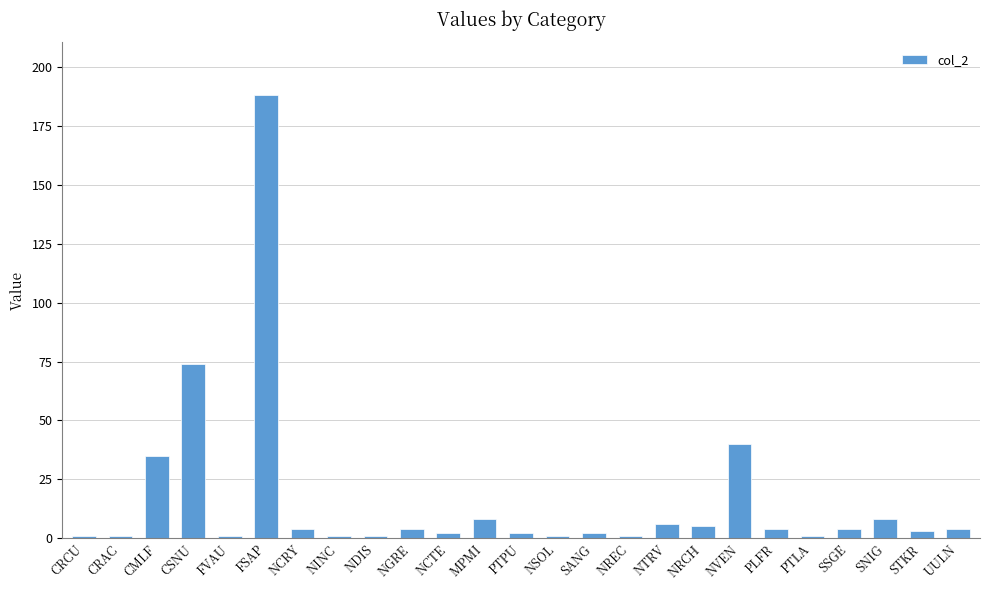

How many data points are less than 4?

12